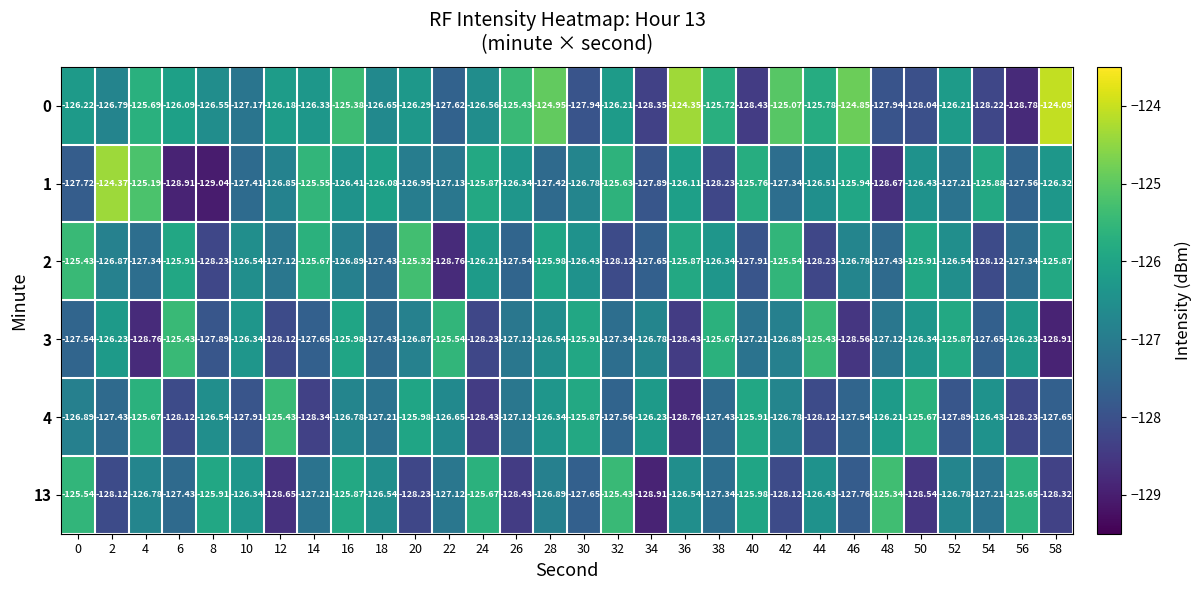

Is the value of 4 at 8 greater than the value of 3 at 50?

No